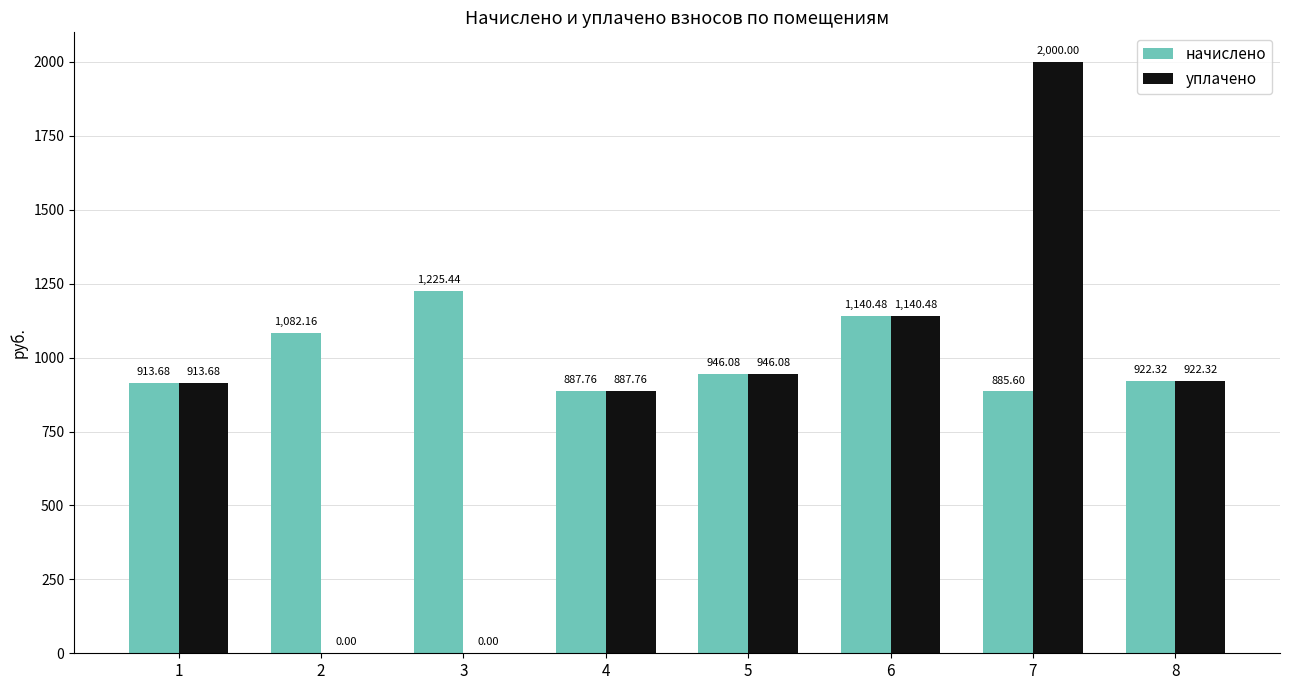

At which category is the sum across all series the highest?

7